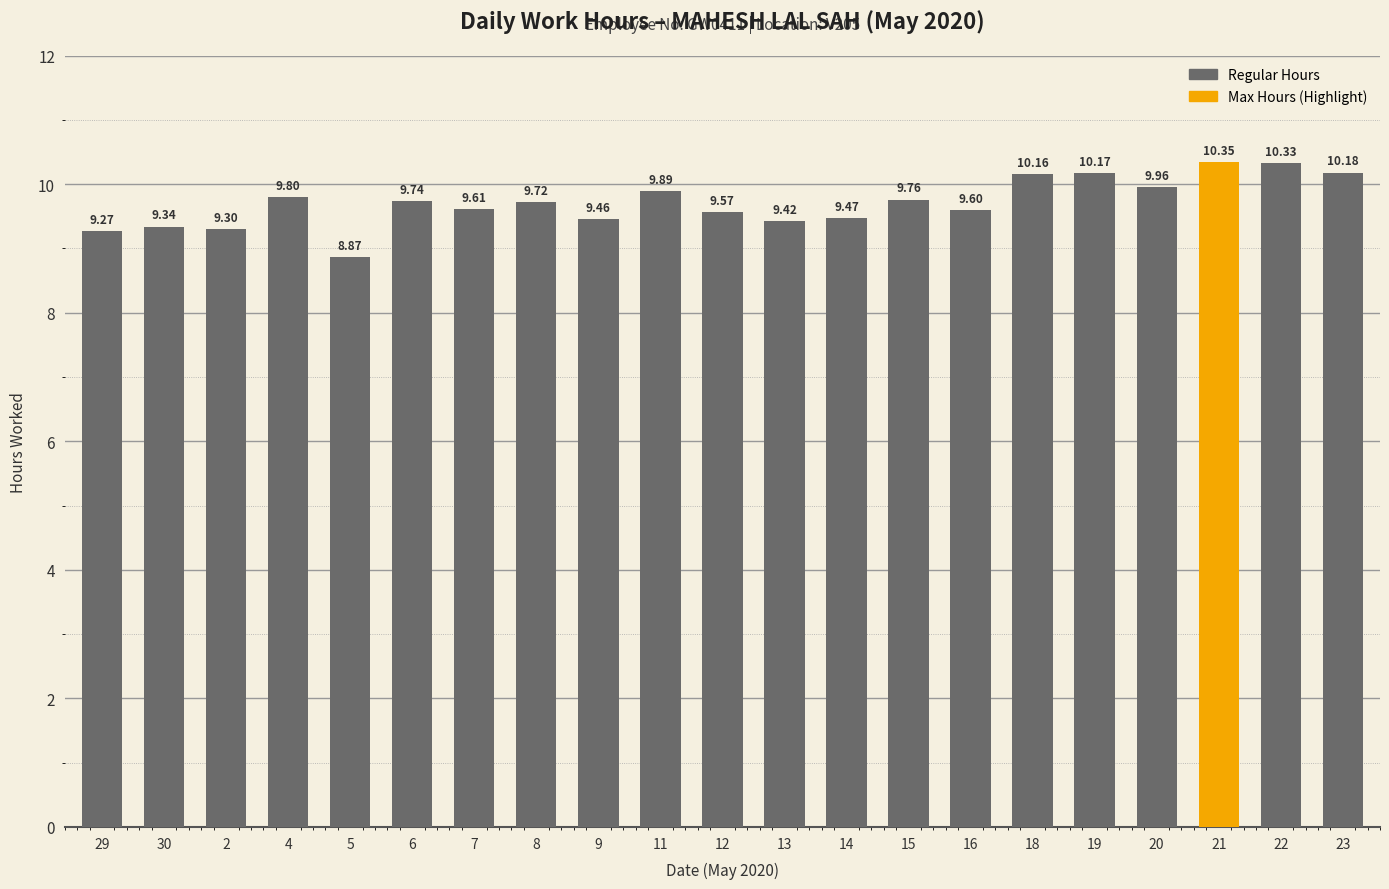

The chart shows a value of 15.9 at 12. True or false?

False